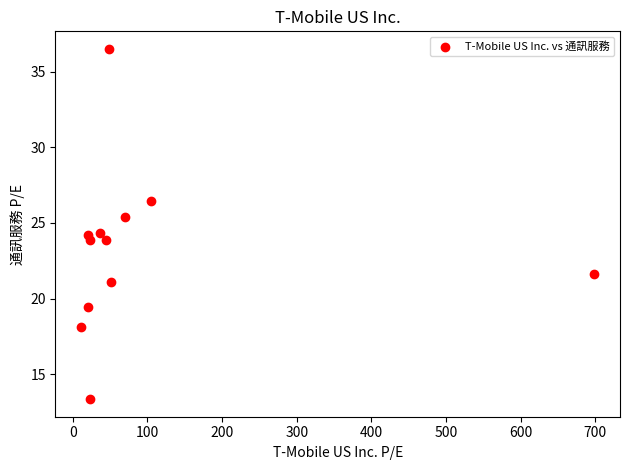

What is the range of X values (max minus min)?

687.4